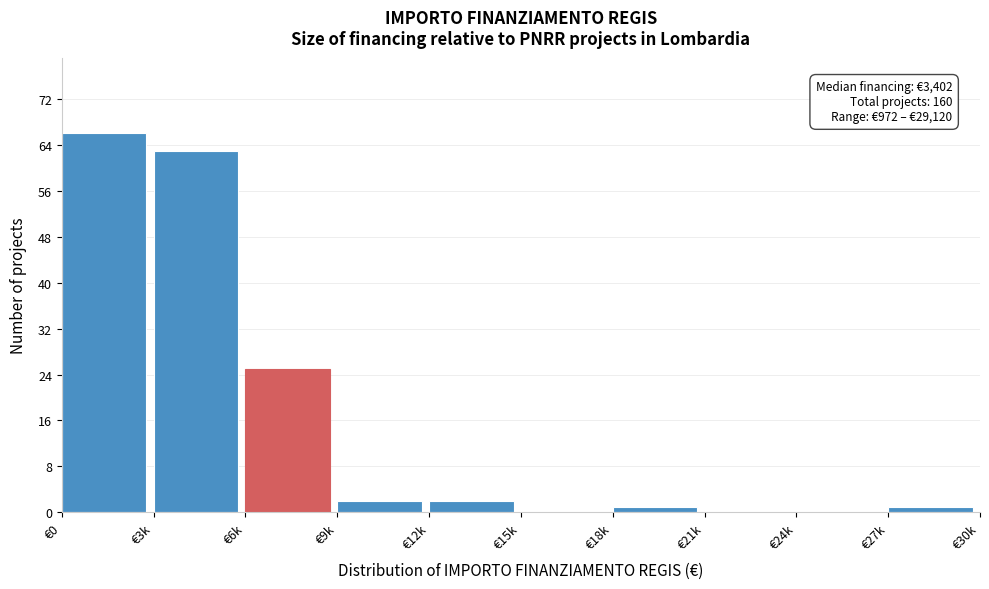

Reading right to left, extract all data points from this chart.

€27k=1	€24k=0	€21k=0	€18k=1	€15k=0	€12k=2	€9k=2	€6k=25	€3k=63	€0=66